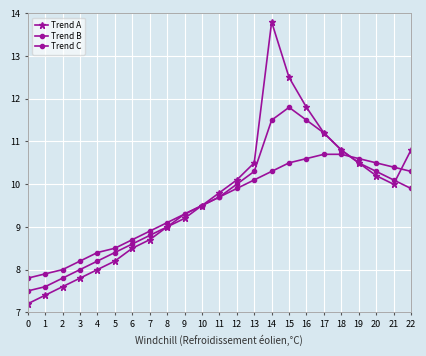

Does the chart have visible grid lines?

Yes